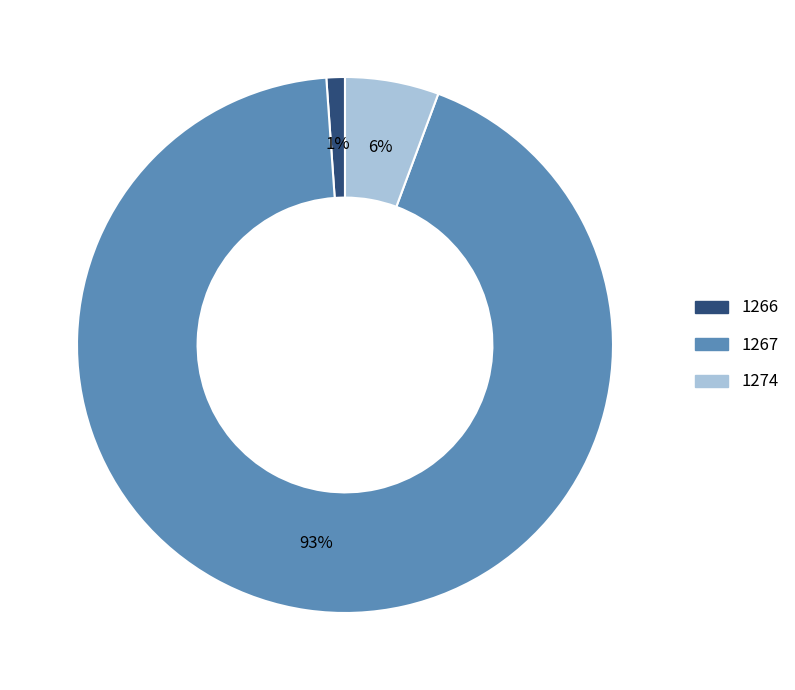

Which slice is the smallest?

1266